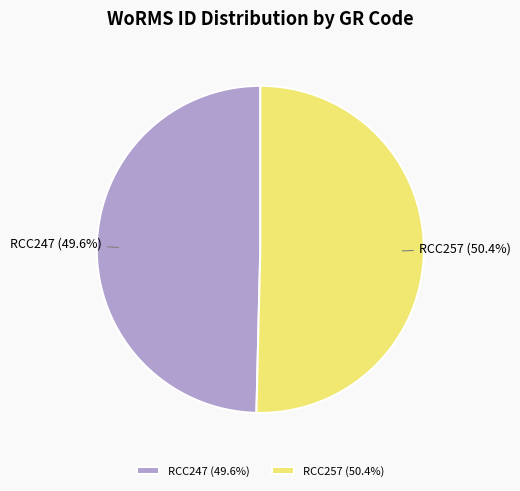

Does any single category account for the majority?

Yes